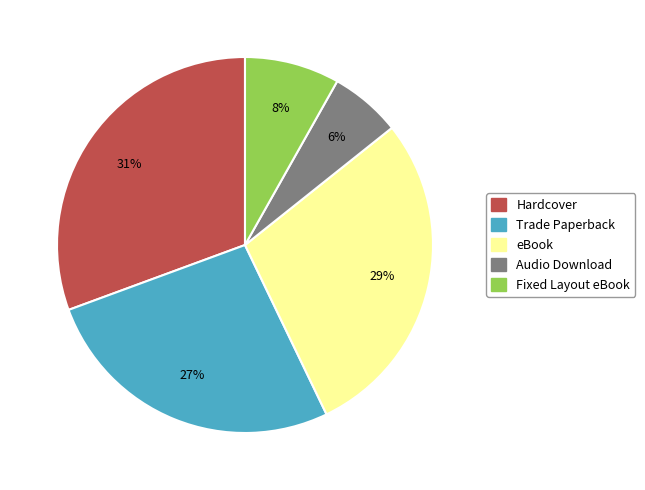

Do eBook and Audio Download together represent more than half of the pie?

No